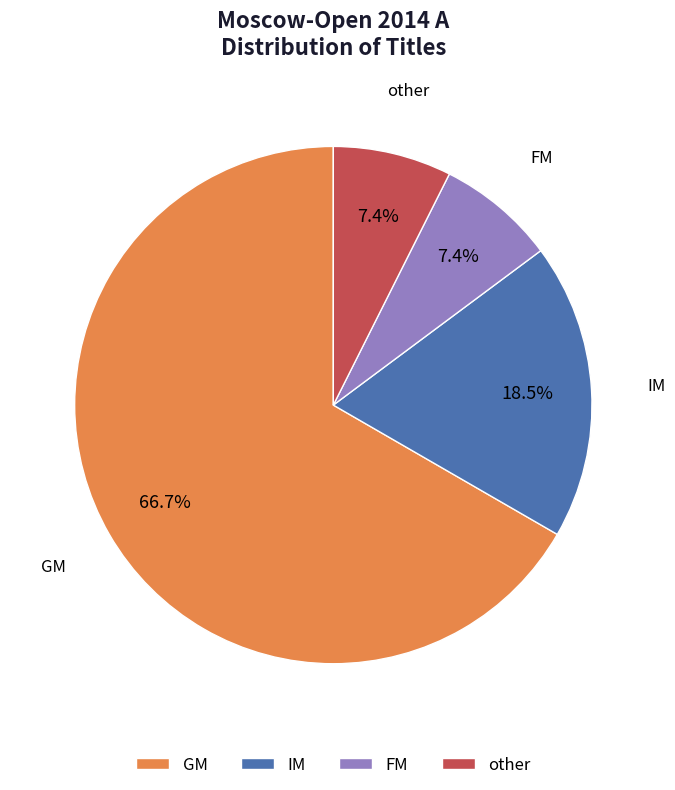

What is the ratio of the value at FM to the value at GM?

0.1